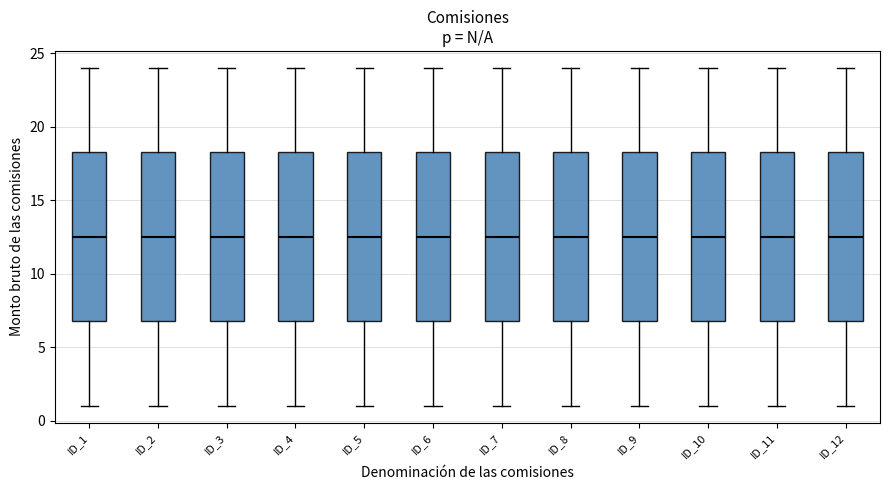

Where is the upper edge of the box for ID_8 on the y-axis? The values are not printed on the chart, so give them approximately, as read against the axis.

18.5